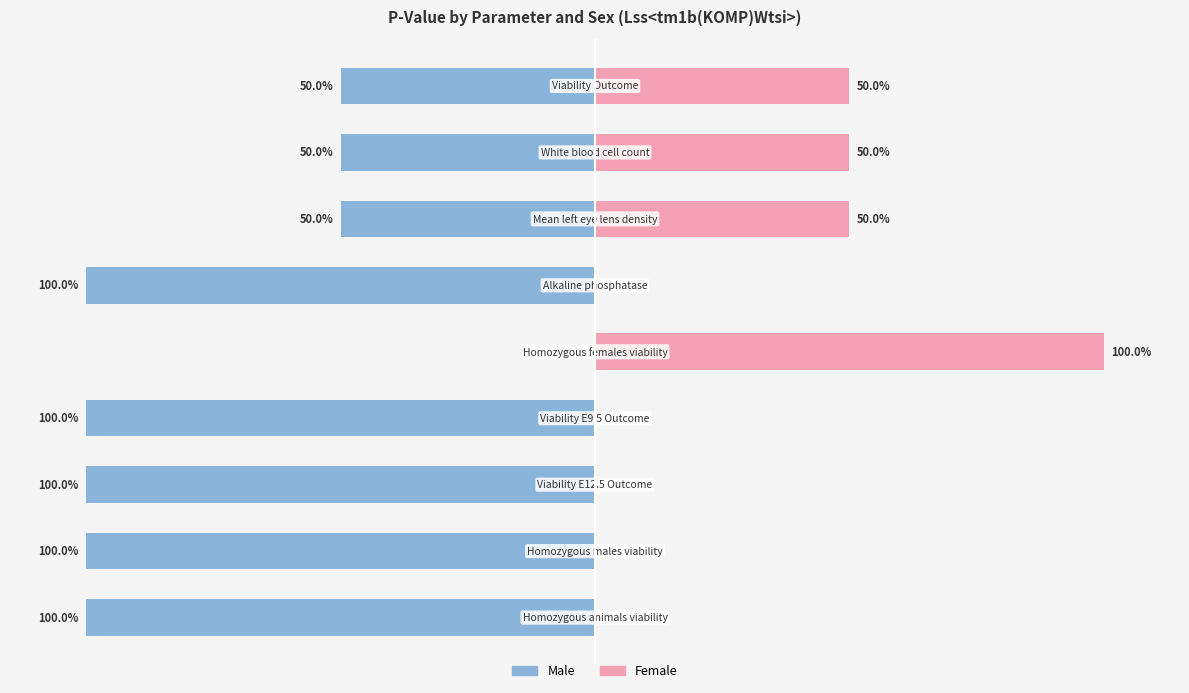

List the series in order of their peak value, highest first.

Female, Male